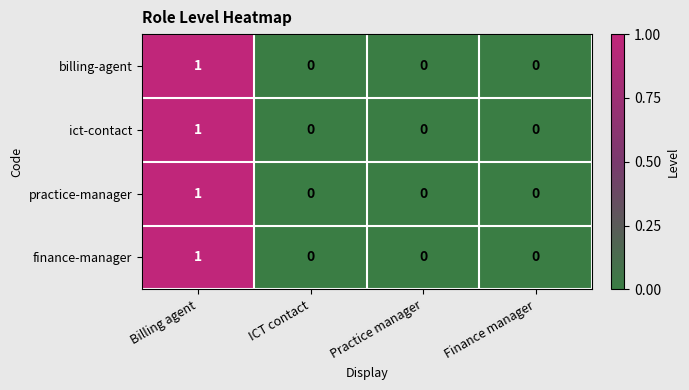

At which label does billing-agent reach its peak?

Billing agent